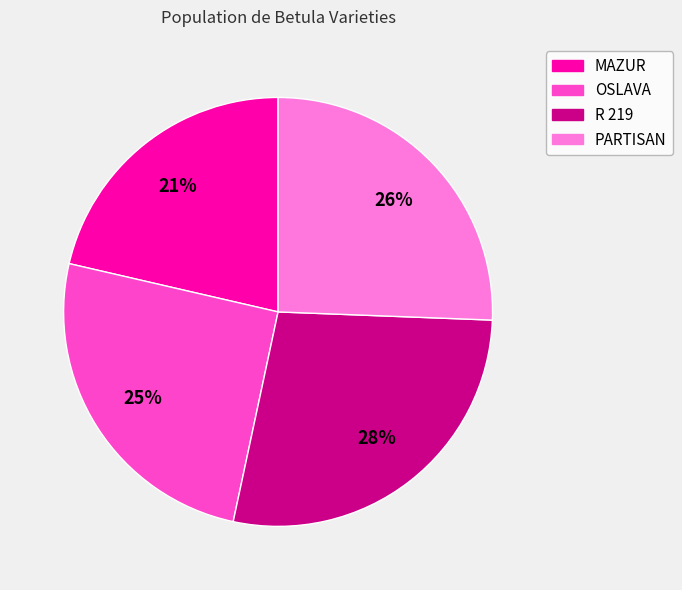

How many segments does this pie chart have?

4